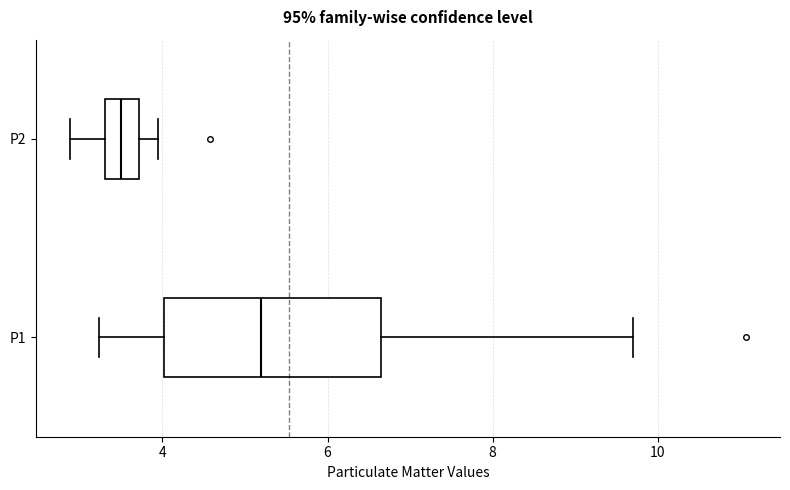

Reading bottom to top, read every box against the x-axis: the position of its median line, the range the box covers, and the ends of its whiskers. The values are not printed on the chart, so give them approximately, as read against the axis.

P1: median 5.2, box 4.0 to 6.6, whiskers 3.2 to 9.8
P2: median 3.6, box 3.4 to 3.8, whiskers 2.8 to 4.0